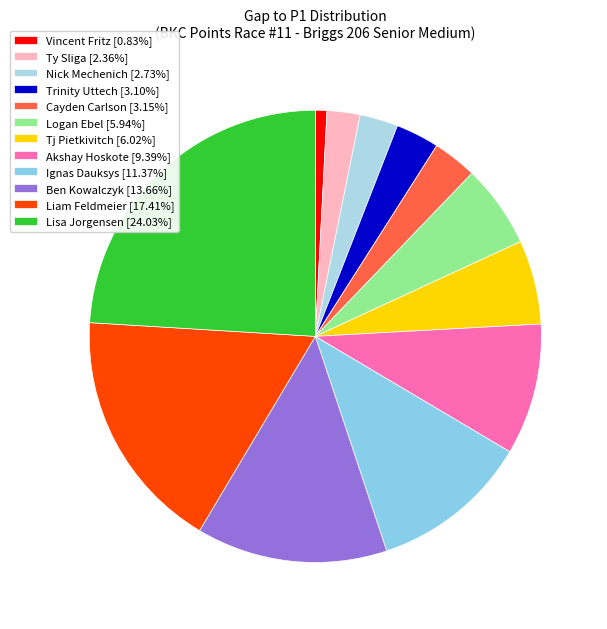

Do Ben Kowalczyk and Liam Feldmeier together represent more than half of the pie?

No